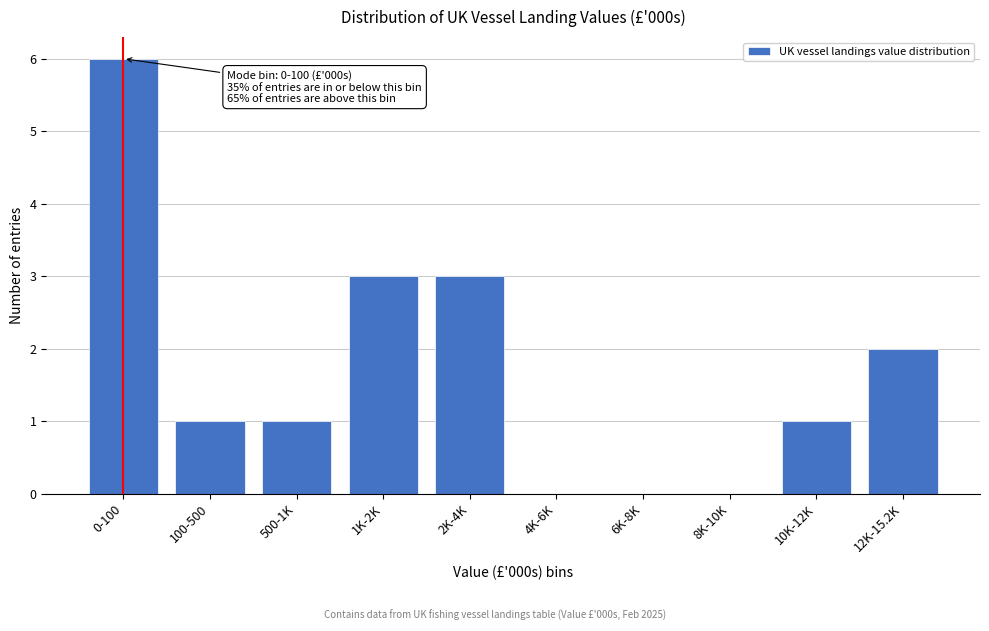

Reading left to right, what are all the values shown in this chart?

0-100=6	100-500=1	500-1K=1	1K-2K=3	2K-4K=3	4K-6K=0	6K-8K=0	8K-10K=0	10K-12K=1	12K-15.2K=2